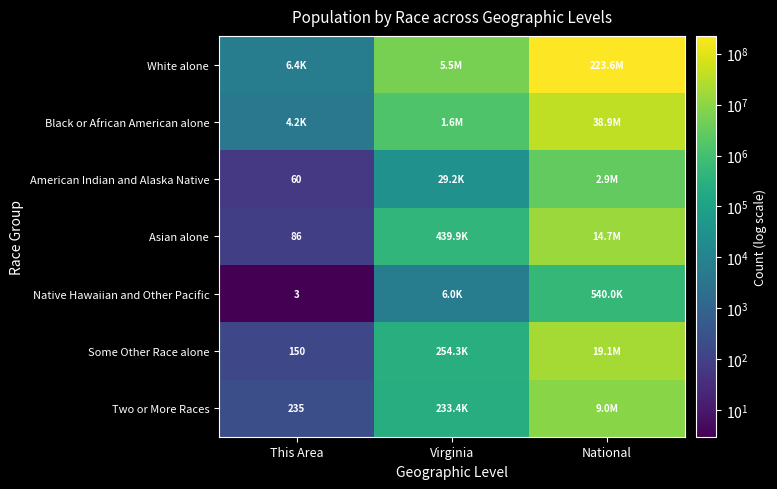

How many data points in Some Other Race alone are less than 254278?

1